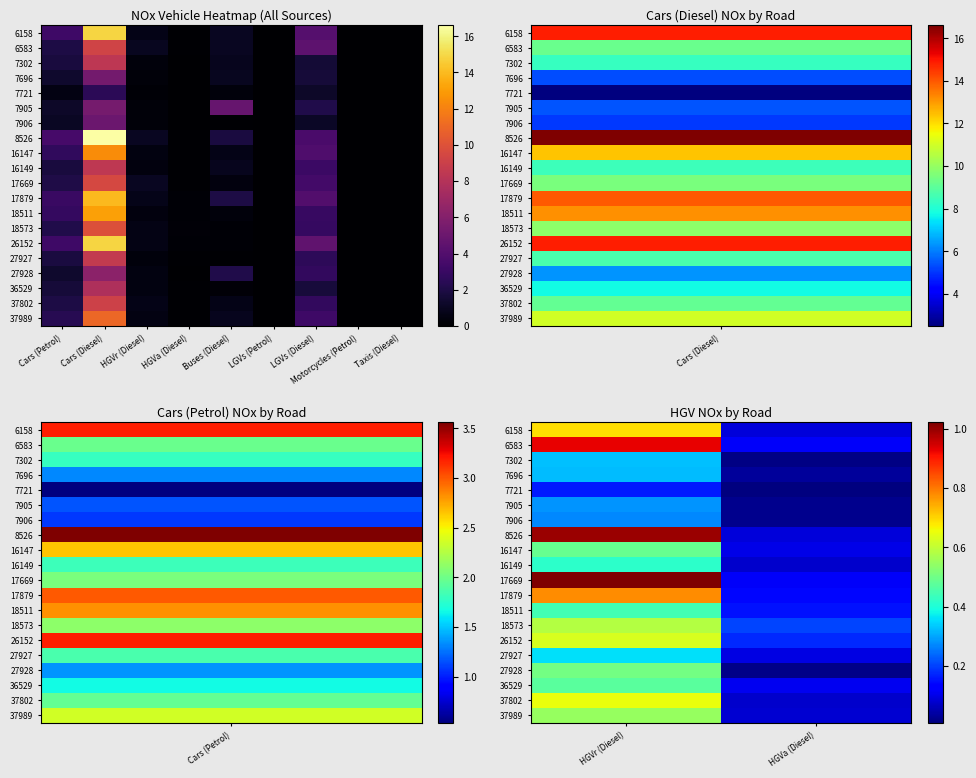

Which series changed the most between HGVr (Diesel) and HGVa (Diesel)?

8526